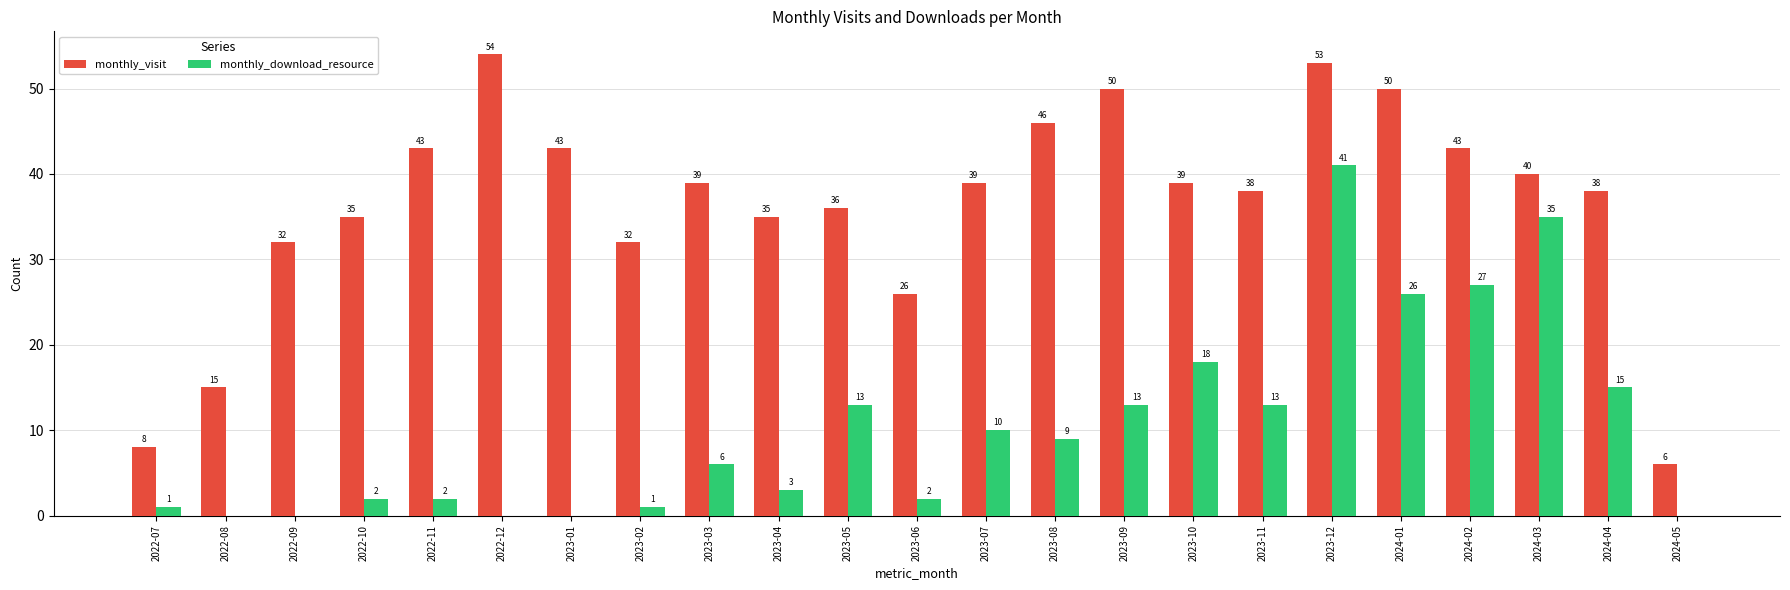

What value does the monthly_visit series have at 2024-04?

38